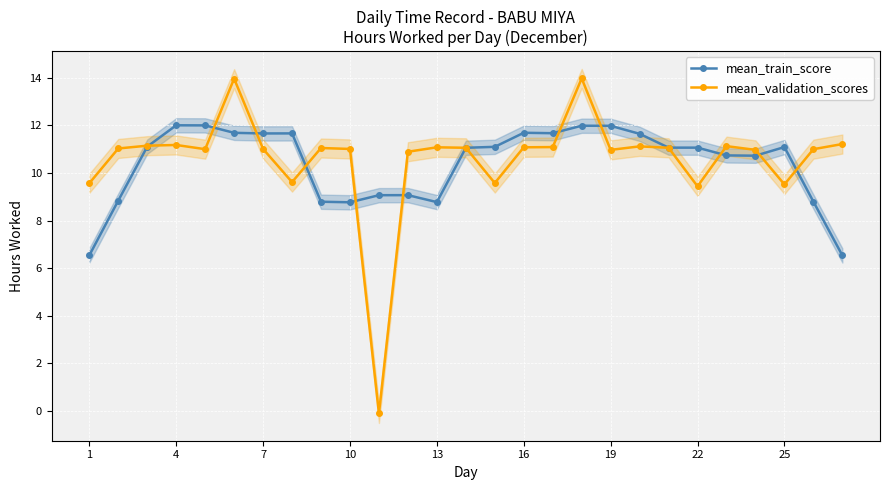

What is the lowest value of the mean_train_score series?

6.5